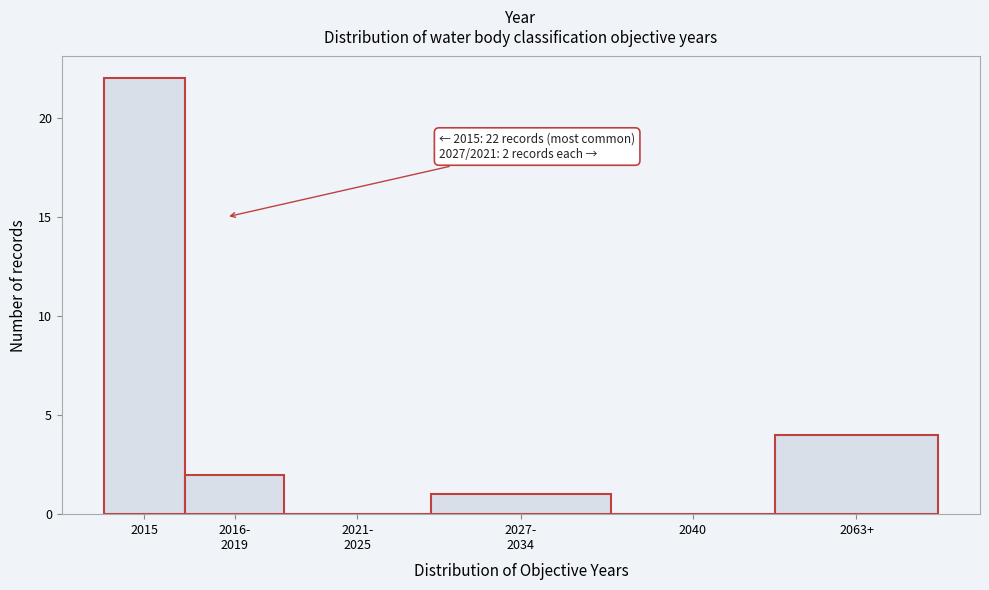

Which label corresponds to the largest value in the chart?

2015